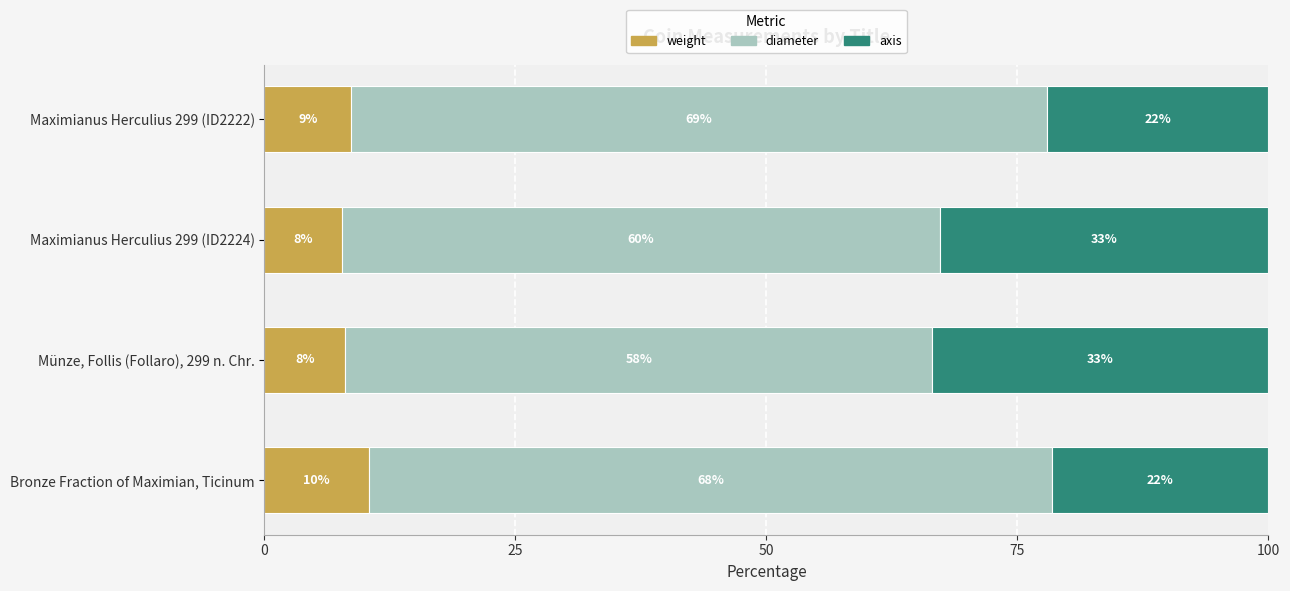

What are all the series names shown in the legend?

weight, diameter, axis